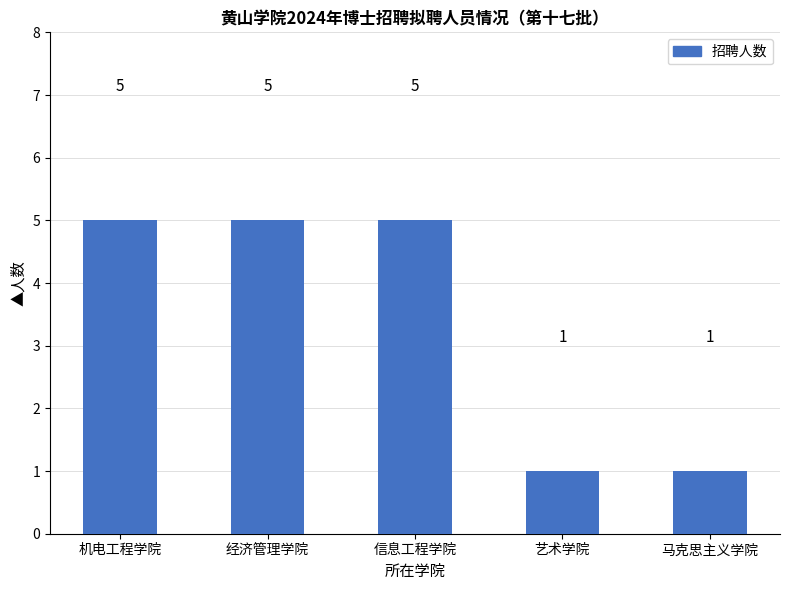

Count the values in the range 1 to 5.

5